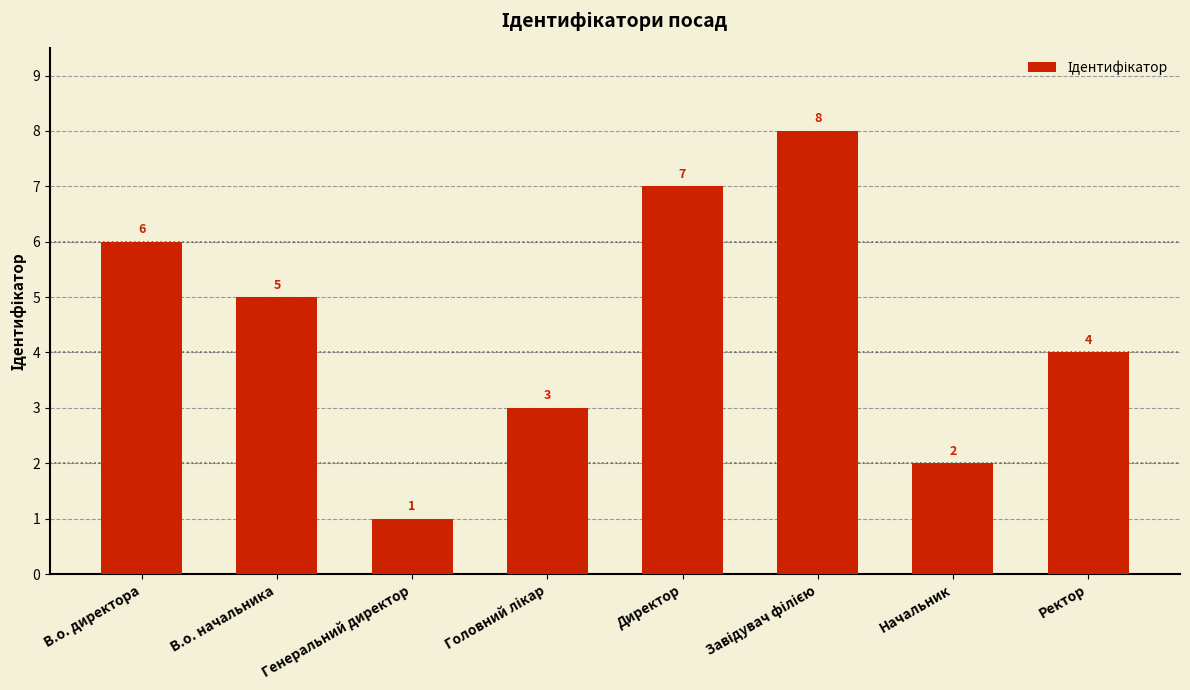

What is the difference between the maximum and second lowest values?

6